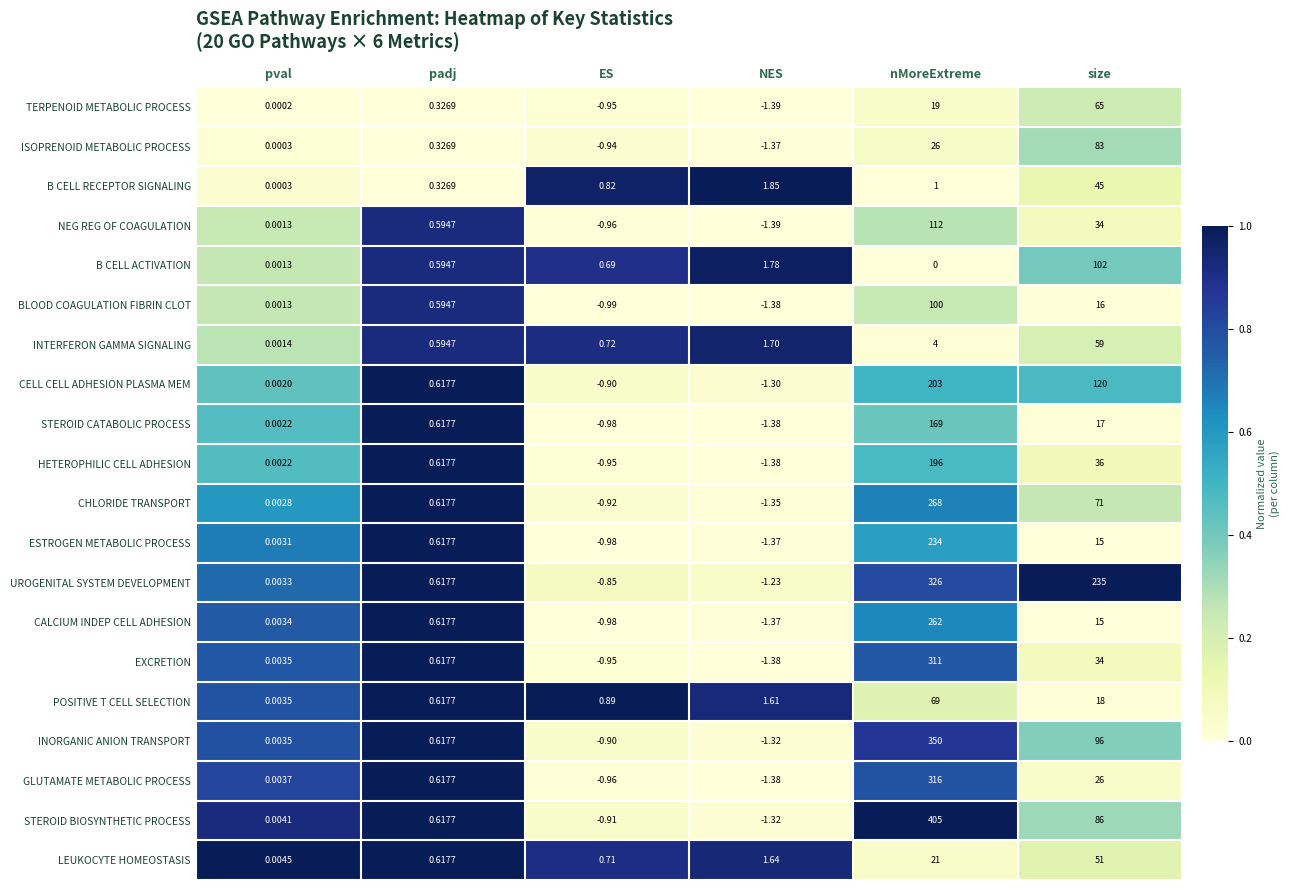

Rank the categories by EXCRETION value from lowest to highest.

NES, ES, pval, padj, size, nMoreExtreme